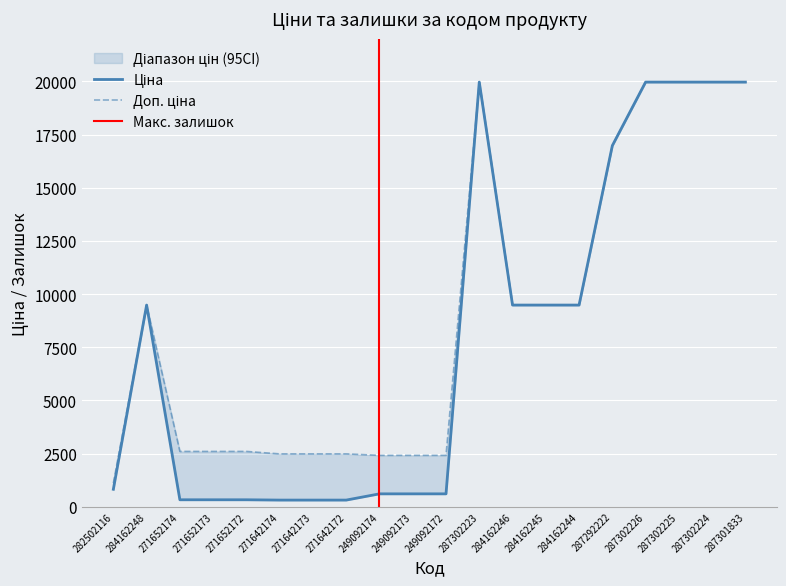

Rank the series by their maximum value, from lowest to highest.

Ціна, Доп. ціна